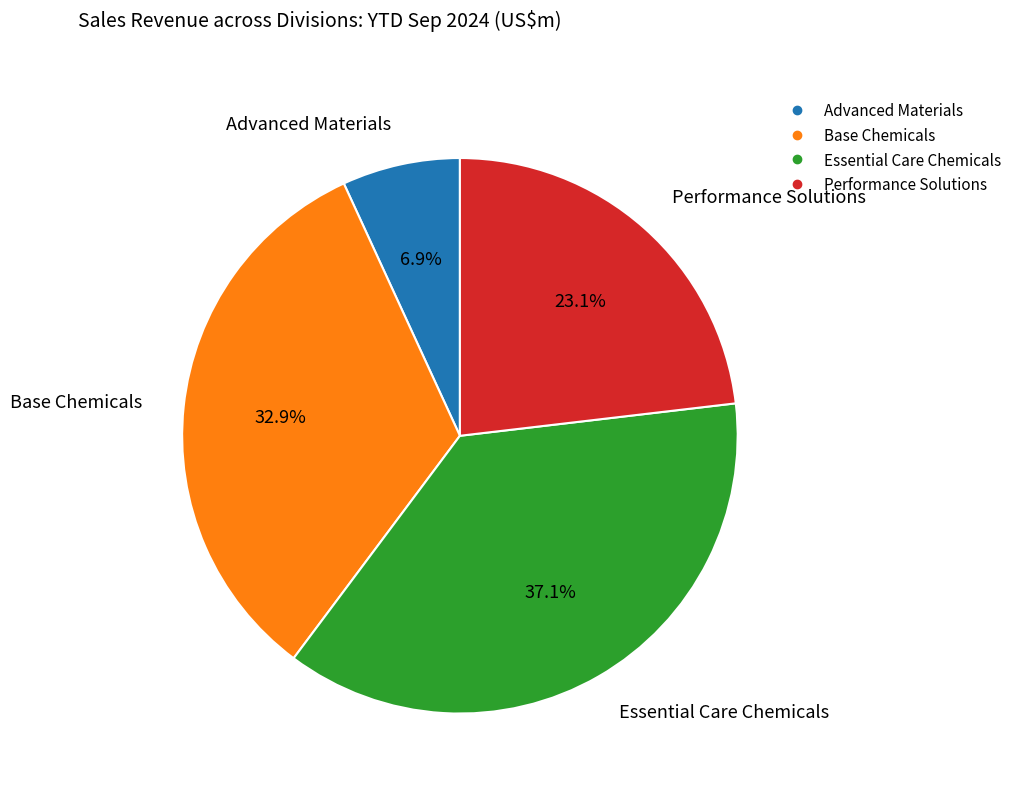

What is the largest slice in the pie chart?

Essential Care Chemicals